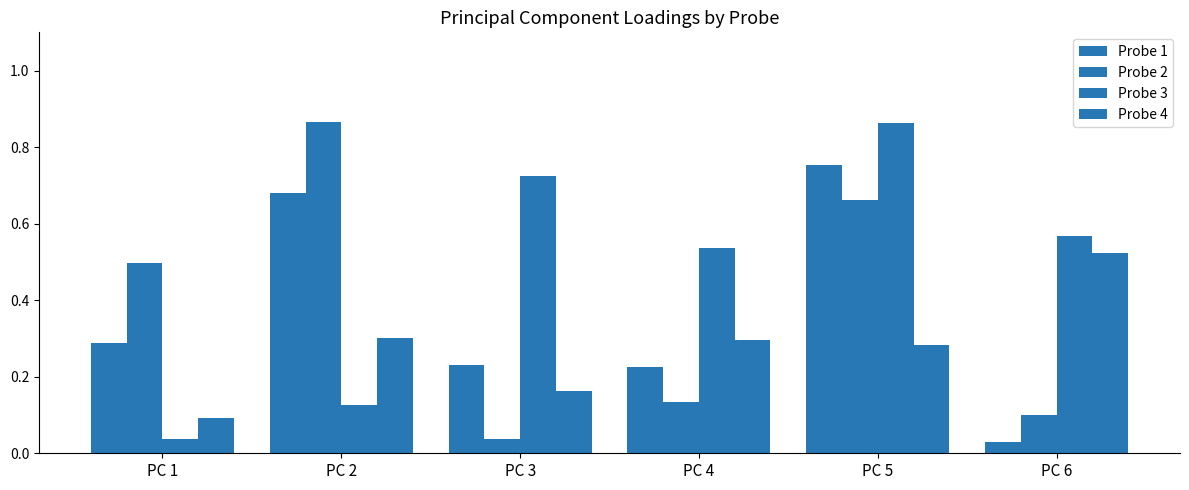

Reading right to left, list all the values displayed in this chart.

Probe 1: PC 6=0.0	PC 5=0.8	PC 4=0.2	PC 3=0.2	PC 2=0.7	PC 1=0.3
Probe 2: PC 6=0.1	PC 5=0.7	PC 4=0.1	PC 3=0.0	PC 2=0.9	PC 1=0.5
Probe 3: PC 6=0.6	PC 5=0.9	PC 4=0.5	PC 3=0.7	PC 2=0.1	PC 1=0.0
Probe 4: PC 6=0.5	PC 5=0.3	PC 4=0.3	PC 3=0.2	PC 2=0.3	PC 1=0.1